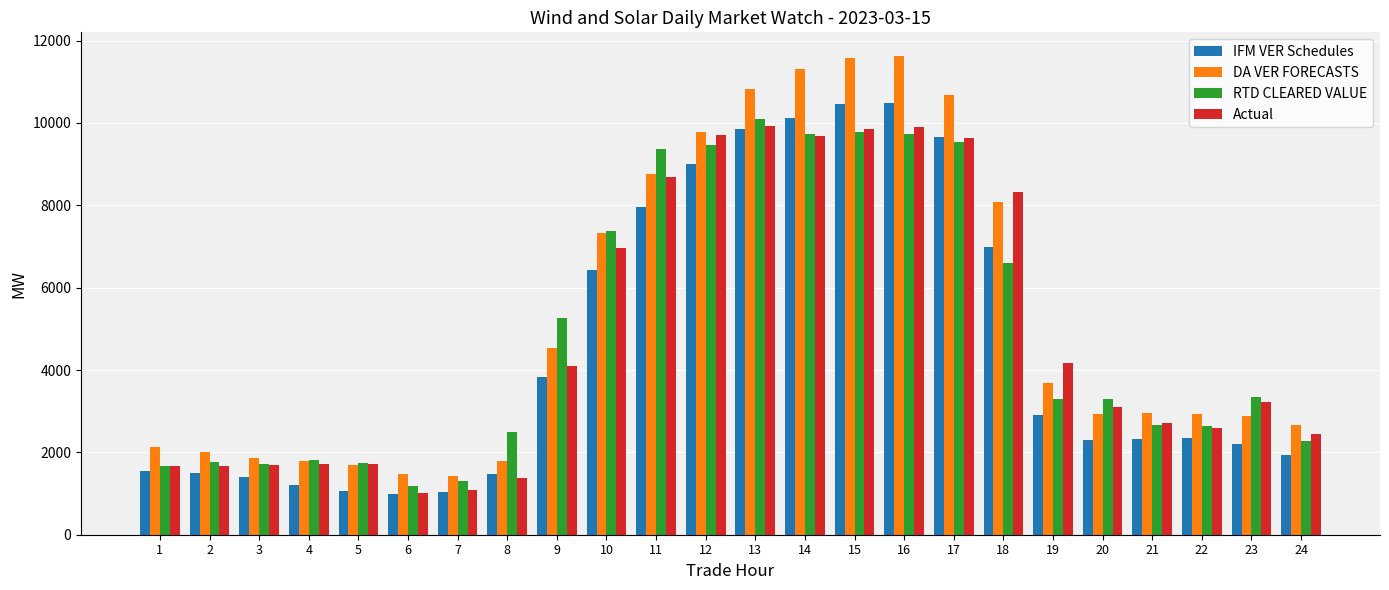

Are the bars grouped side by side (vs. stacked)?

Yes